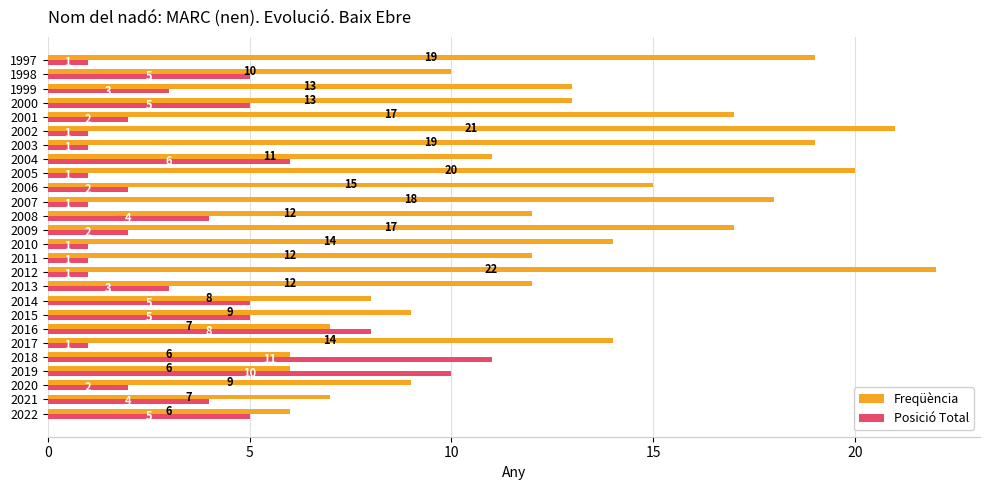

Rank the series by their maximum value, from lowest to highest.

Posició Total, Freqüència